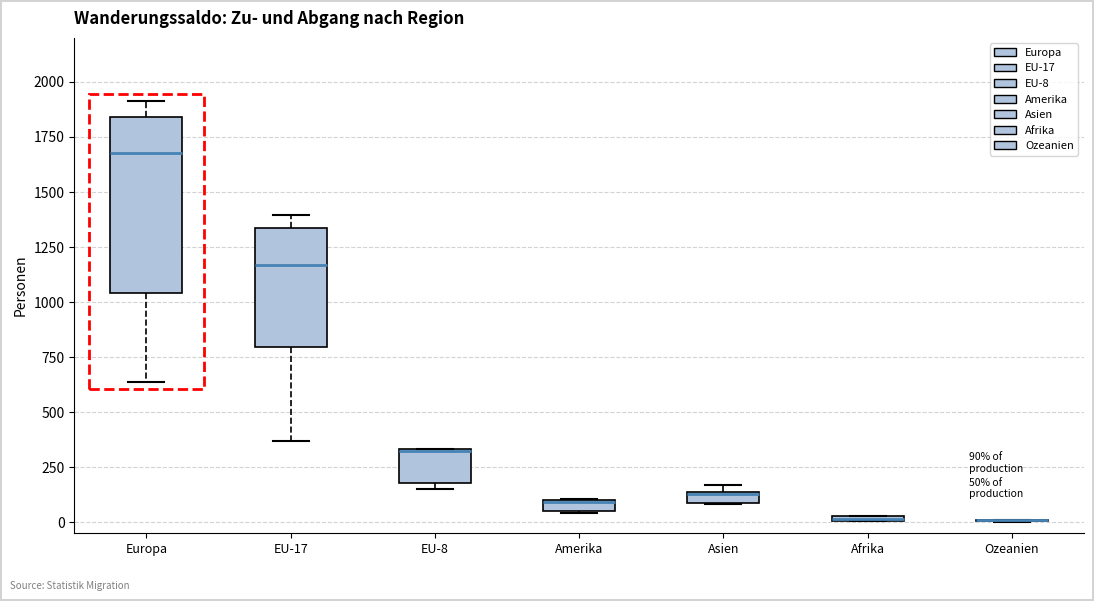

Which box is the tallest, from its lower edge to its upper edge?

Europa